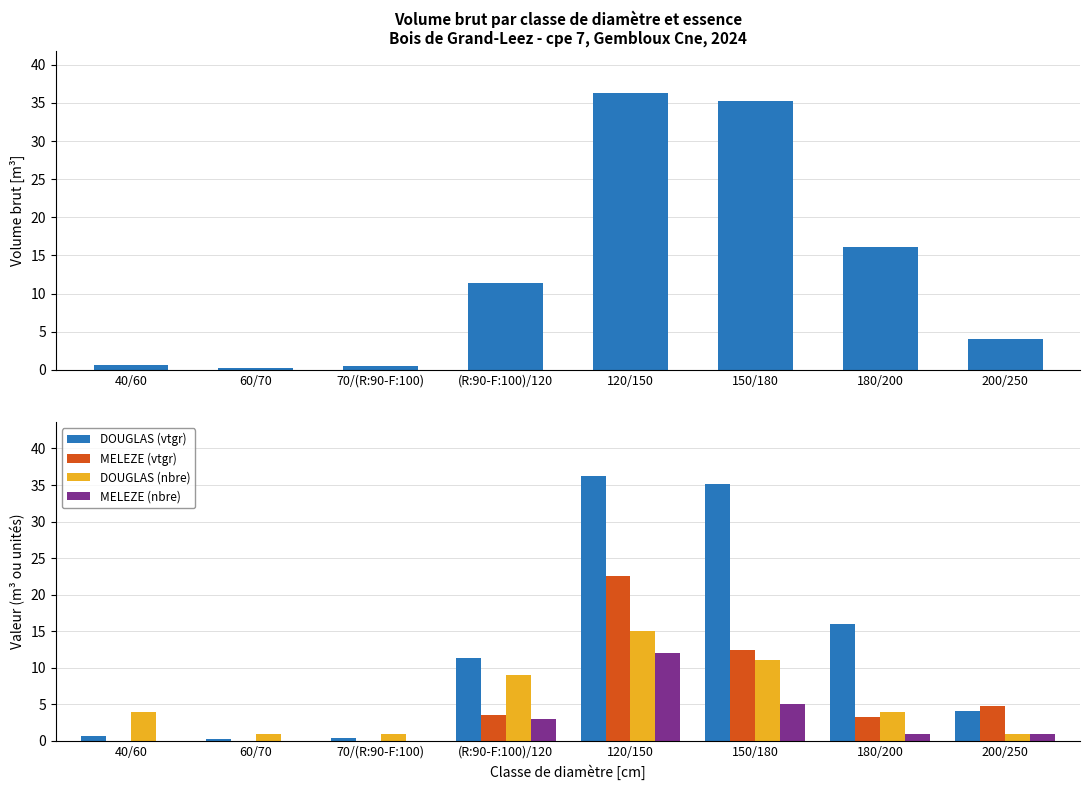

List the labels in order of DOUGLAS value, smallest first.

60/70, 70/(R:90-F:100), 40/60, 200/250, (R:90-F:100)/120, 180/200, 150/180, 120/150